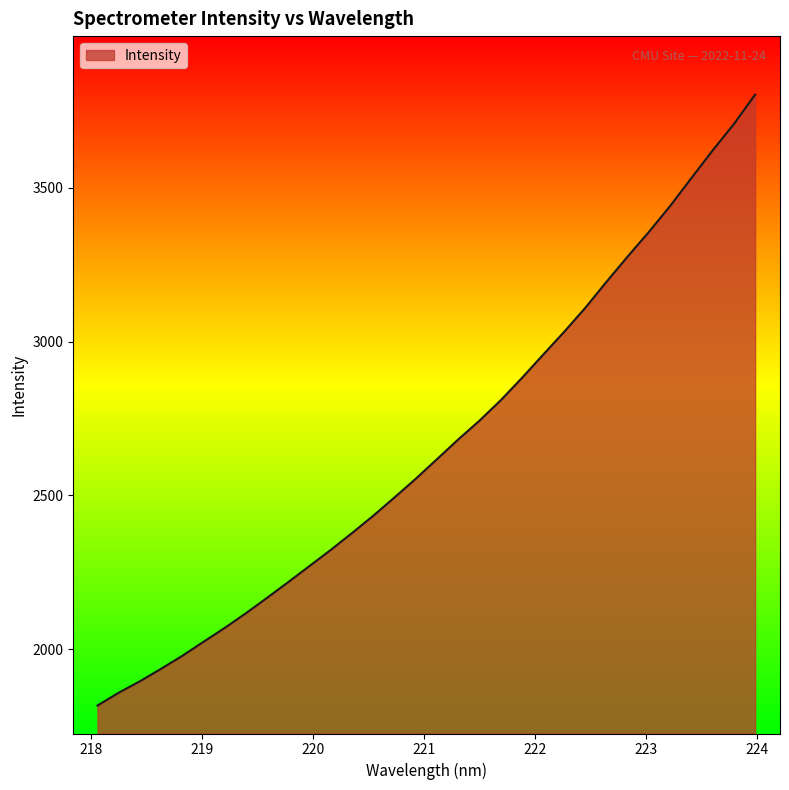

What is the greatest value displayed?

3801.9